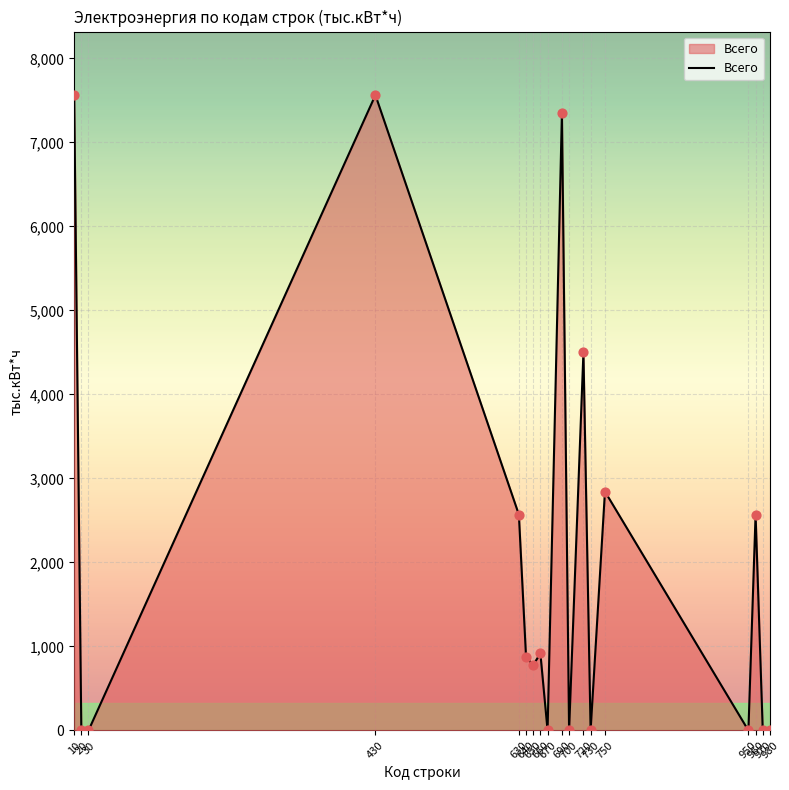

Which has a higher value, 960 or 10?

10